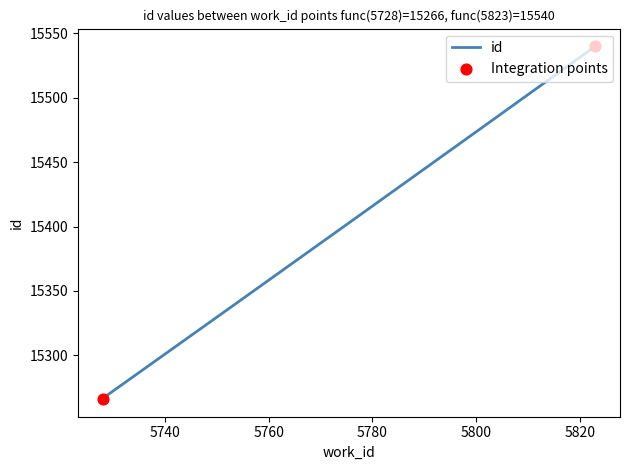

Between 5728 and 5823, which is larger?

5823